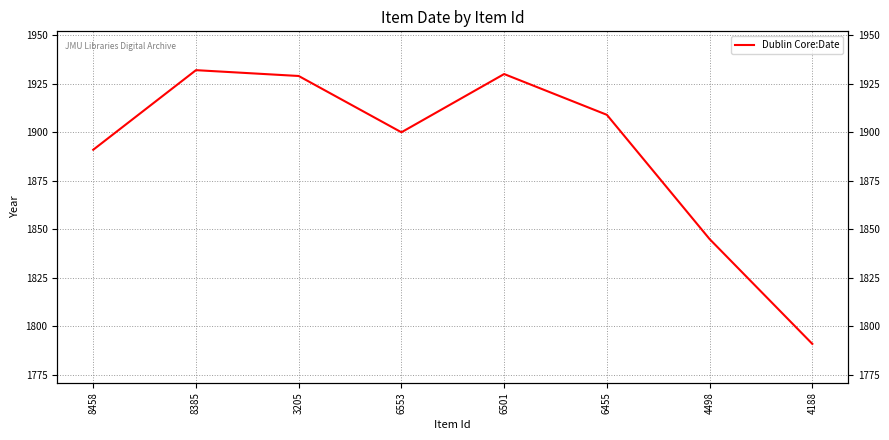

What is the maximum value shown in the chart?

1932